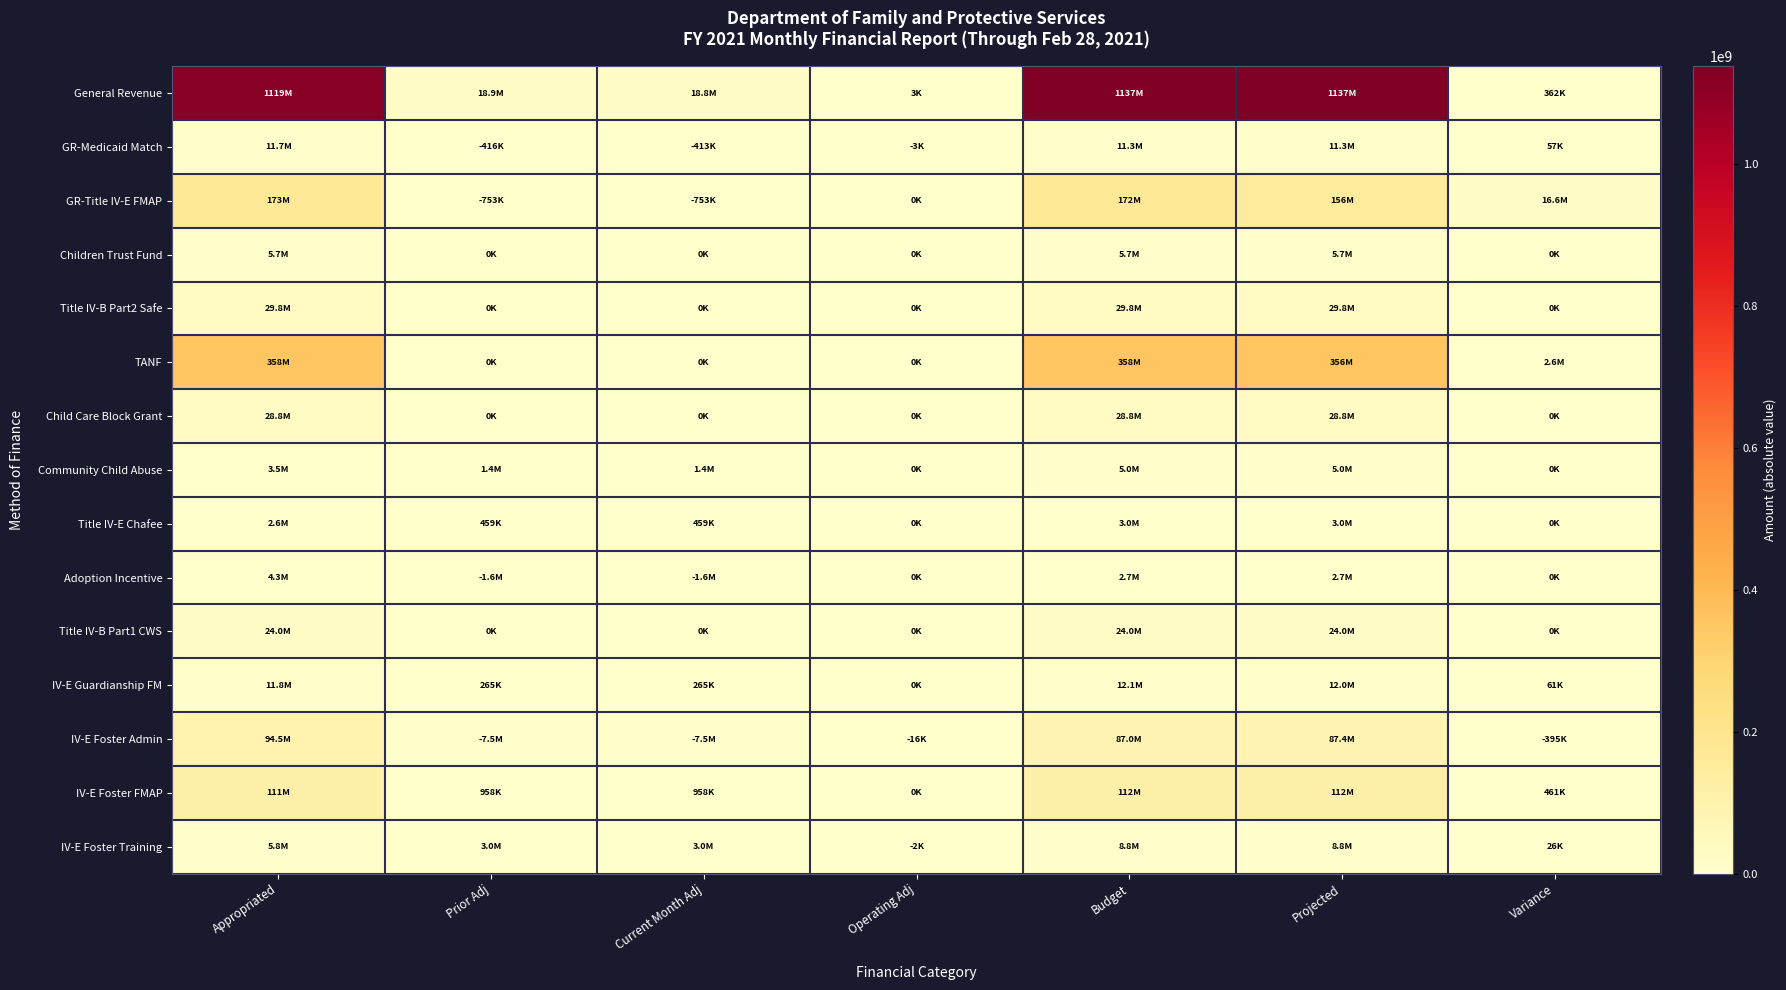

Which series has the largest total across all categories?

General Revenue